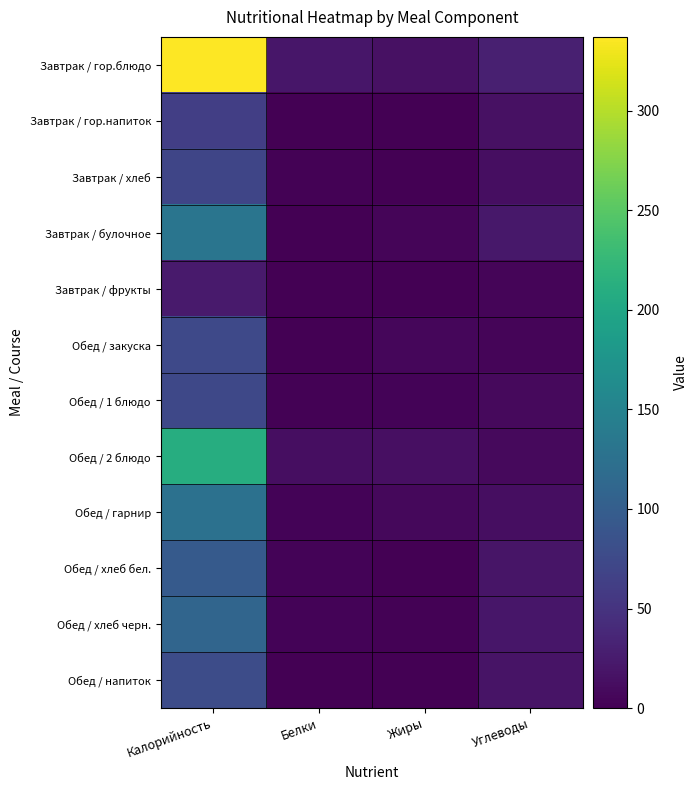

Rank the series at Жиры from highest to lowest value.

Завтрак / гор.блюдо, Обед / 2 блюдо, Обед / гарнир, Обед / закуска, Завтрак / булочное, Обед / 1 блюдо, Обед / хлеб черн., Завтрак / хлеб, Обед / хлеб бел., Обед / напиток, Завтрак / фрукты, Завтрак / гор.напиток